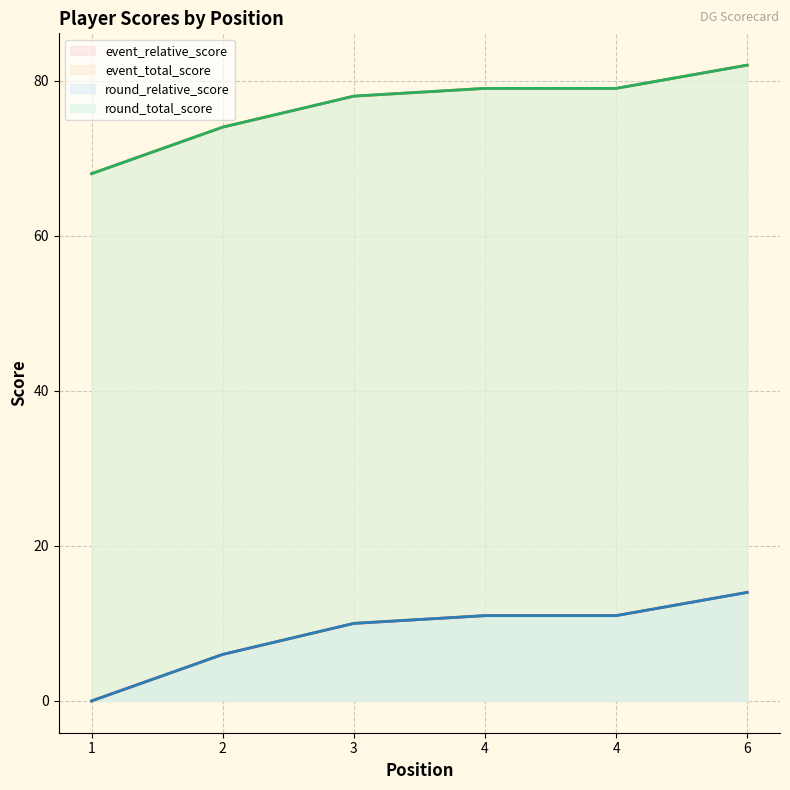

Reading left to right, list all the values displayed in this chart.

event_relative_score: 1=0	2=6	3=10	4=11	4=11	6=14
event_total_score: 1=68	2=74	3=78	4=79	4=79	6=82
round_relative_score: 1=0	2=6	3=10	4=11	4=11	6=14
round_total_score: 1=68	2=74	3=78	4=79	4=79	6=82